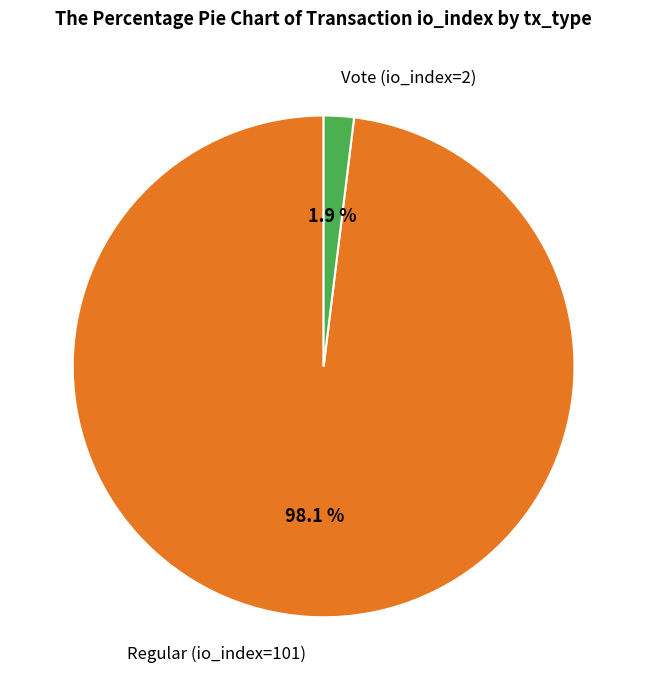

What percentage is the Vote (io_index=2) slice, to the nearest percent?

2%